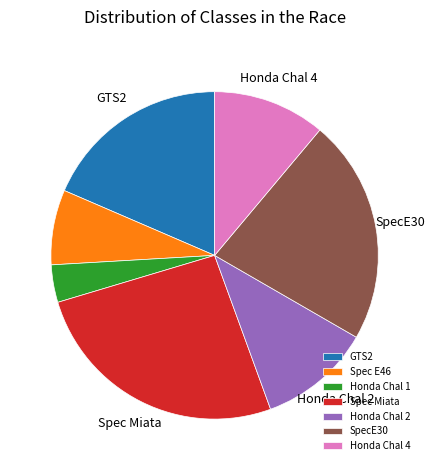

True or false: Honda Chal 4 accounts for 11% of the total.

True